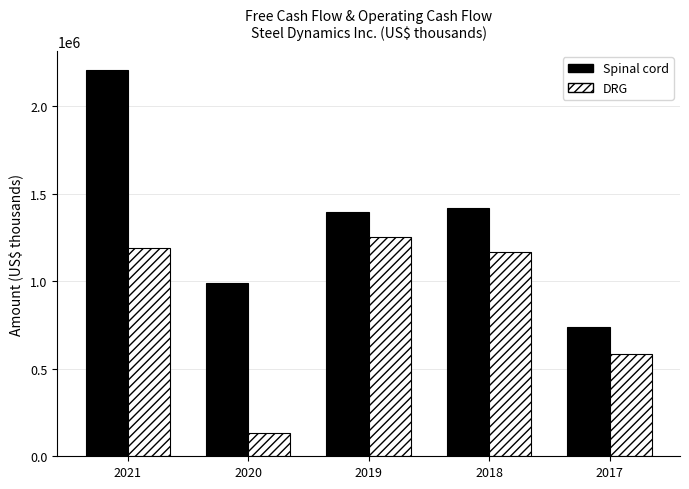

How many values in the Spinal cord series are below 1396290?

2